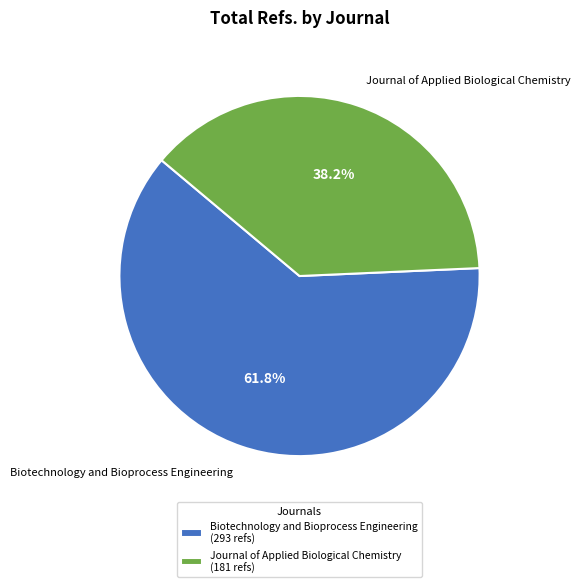

Count the number of slices in the pie.

2